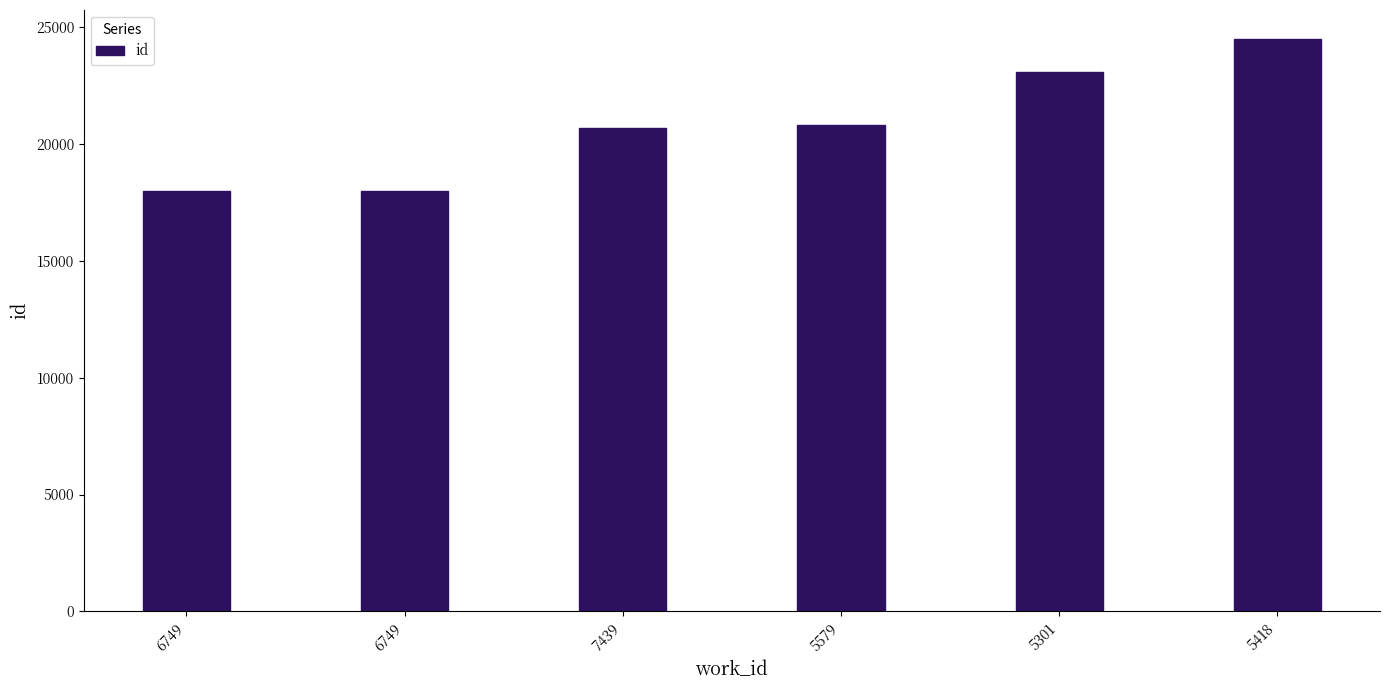

Are the bars horizontal?

No